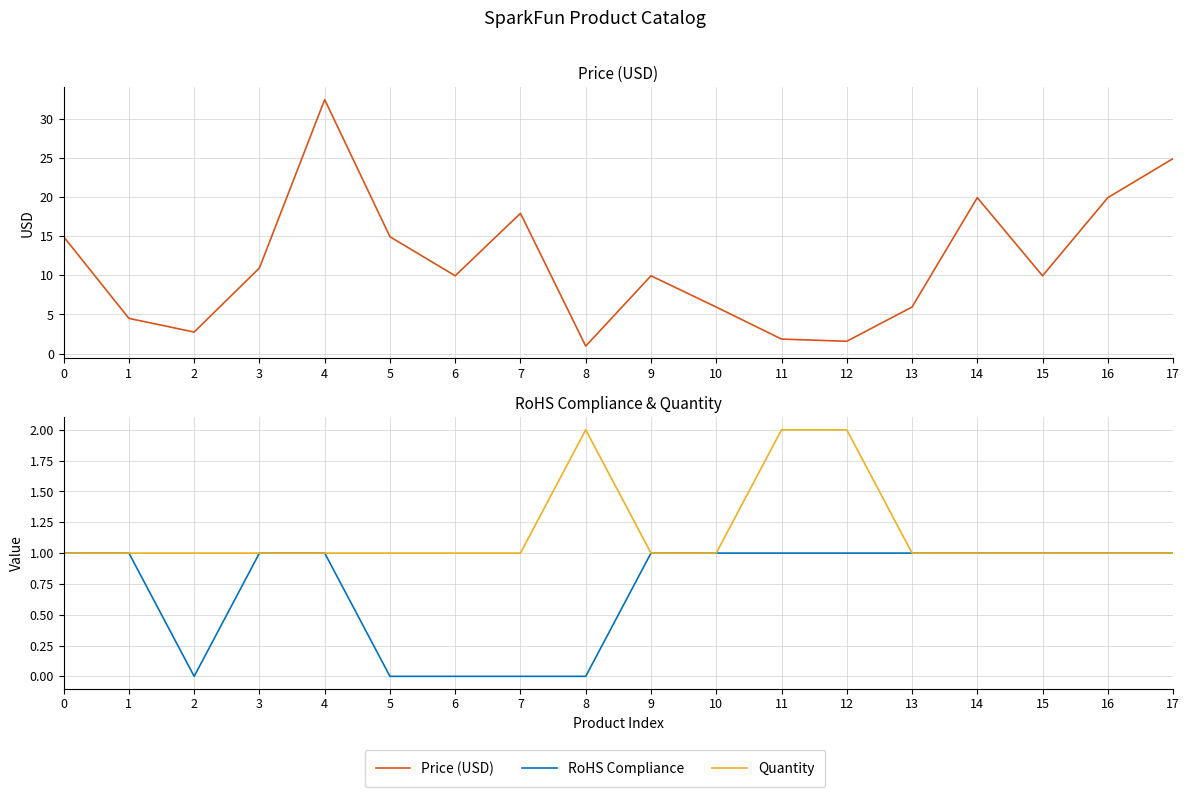

What is the highest value of the Quantity series?

2.0